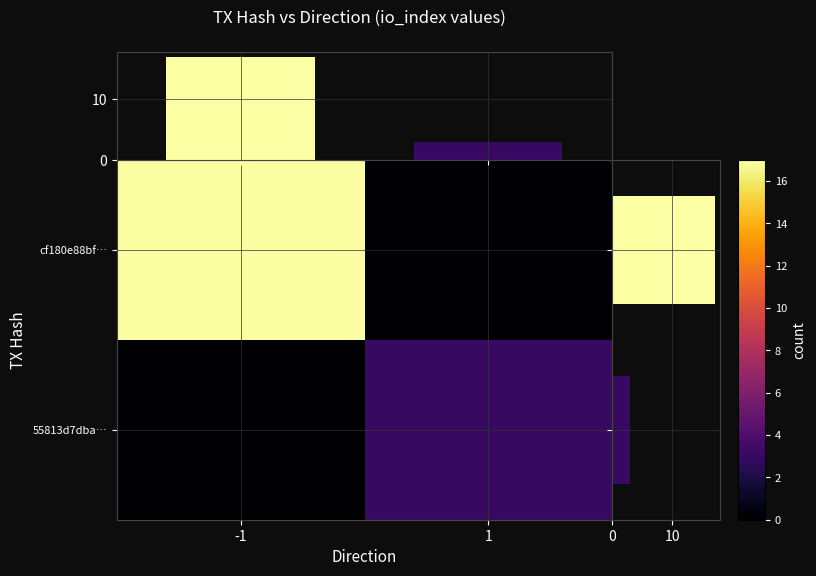

How many values in cf180e88bf… are above zero?

1